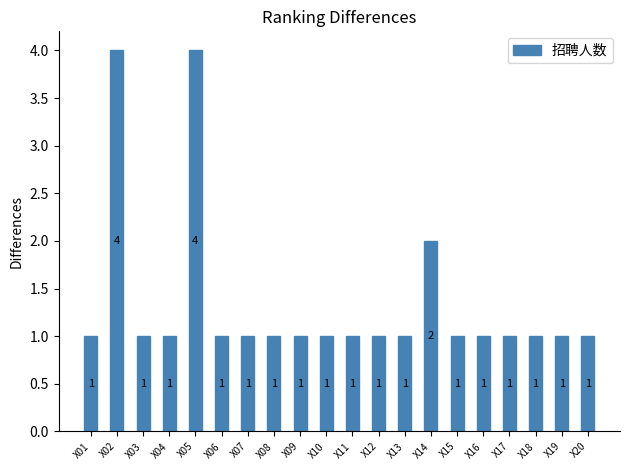

How many values are between 1 and 2?

18